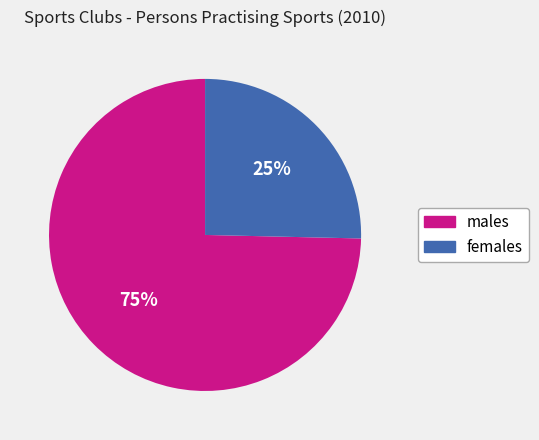

How many segments does this pie chart have?

2